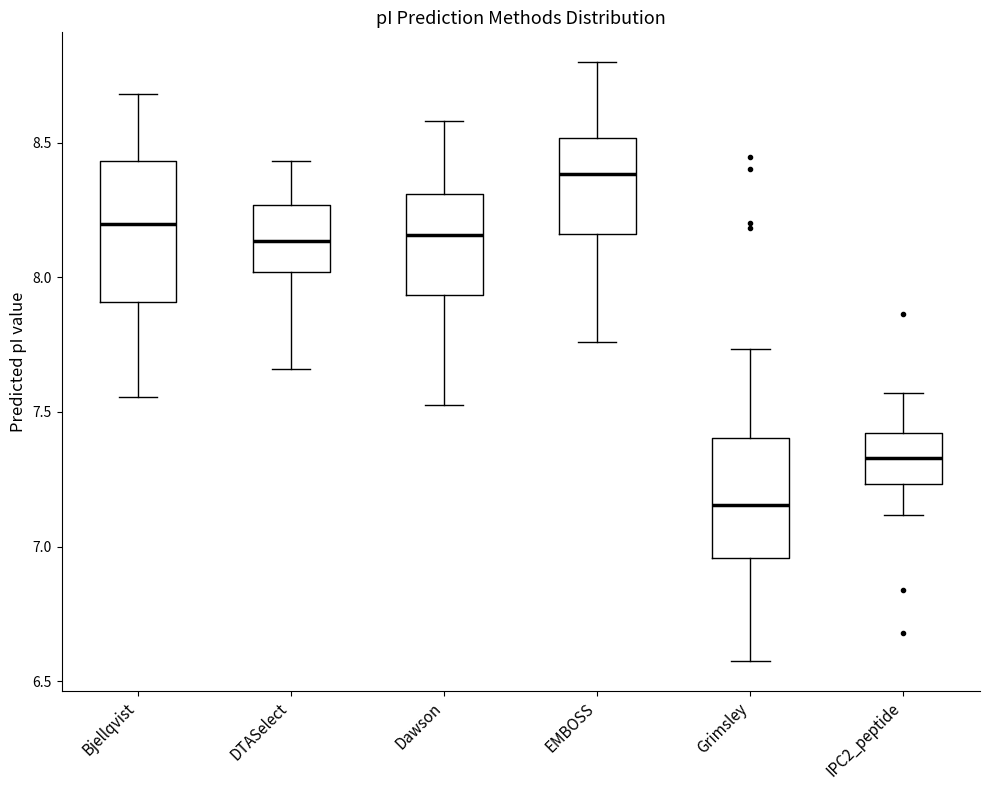

Where is the upper edge of the box for EMBOSS on the y-axis? The values are not printed on the chart, so give them approximately, as read against the axis.

8.50